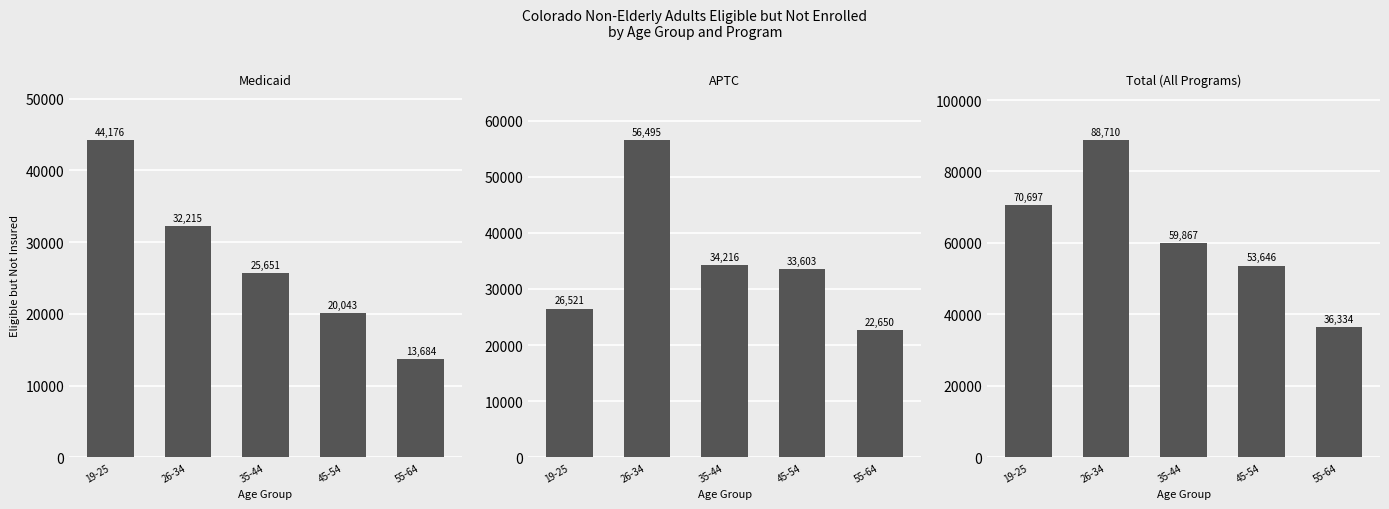

What is the difference between the second highest and second lowest values in the Total (All Programs) series?

17051